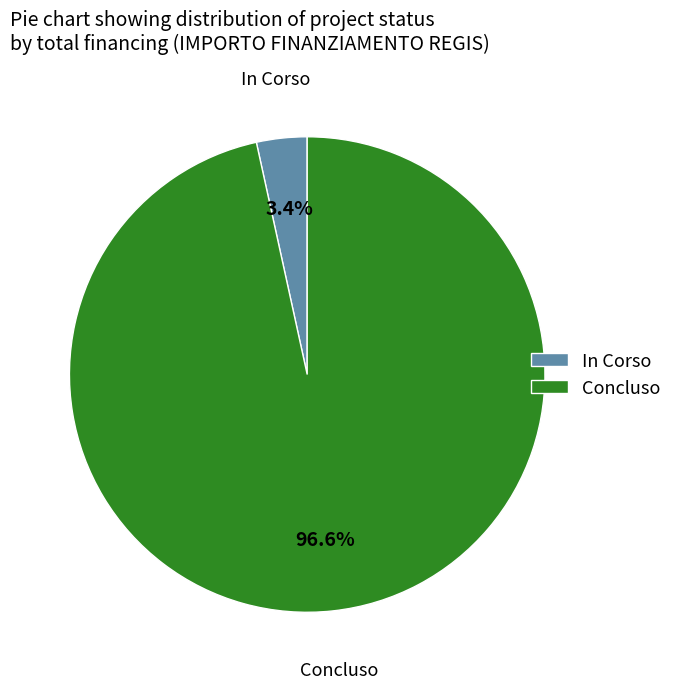

Does any single category account for the majority?

Yes